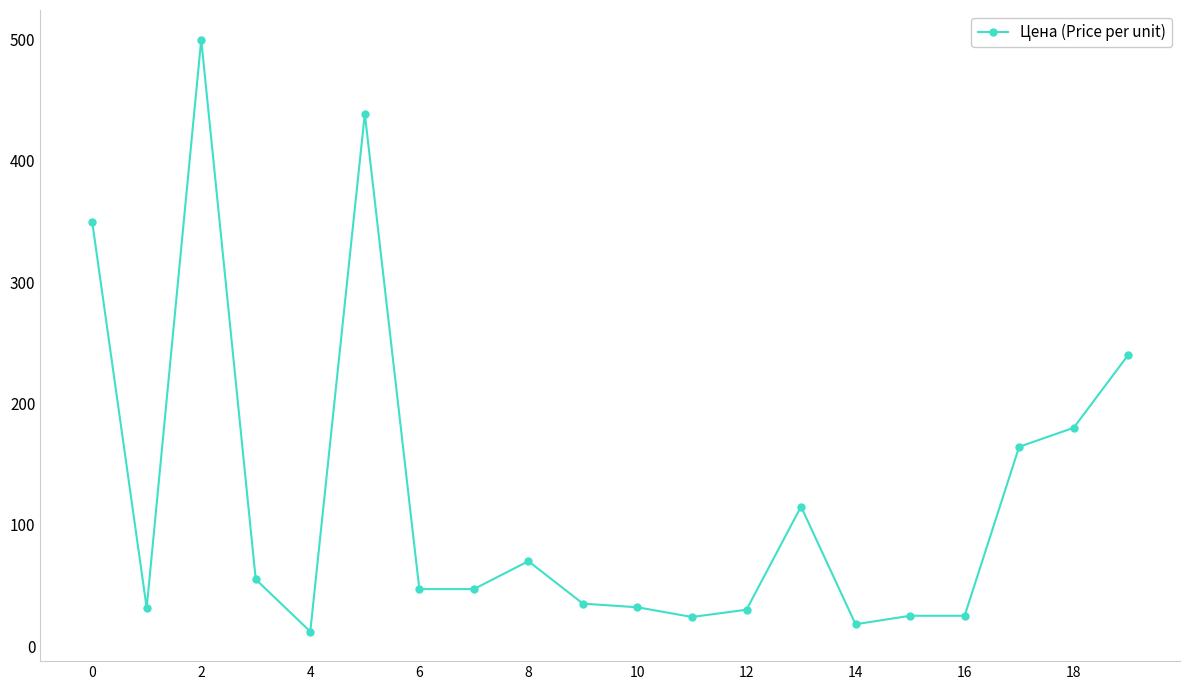

What is the smallest value displayed?

12.0